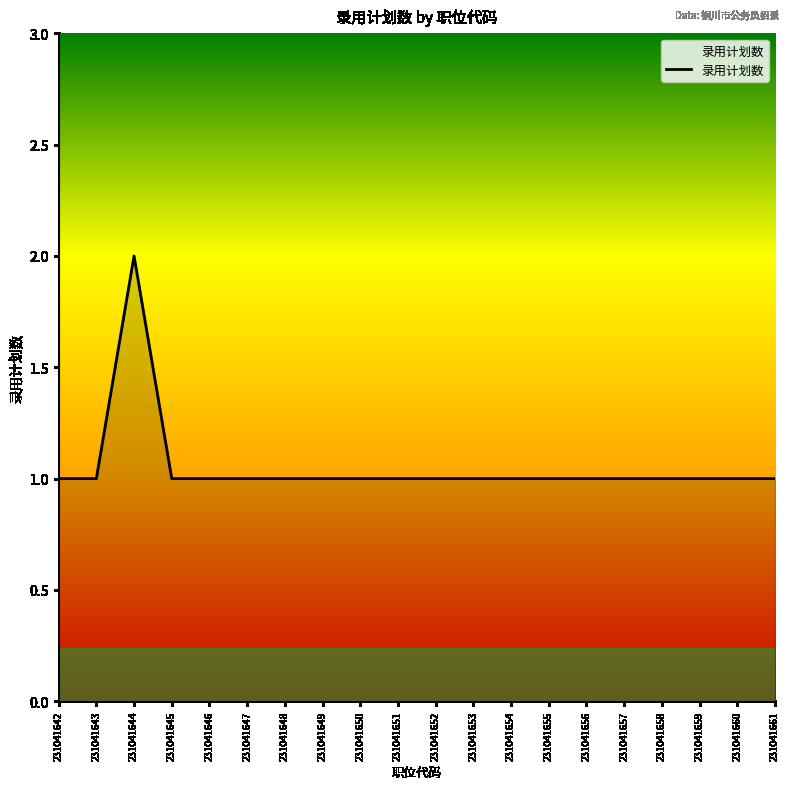

Which label corresponds to the largest value in the chart?

231041644